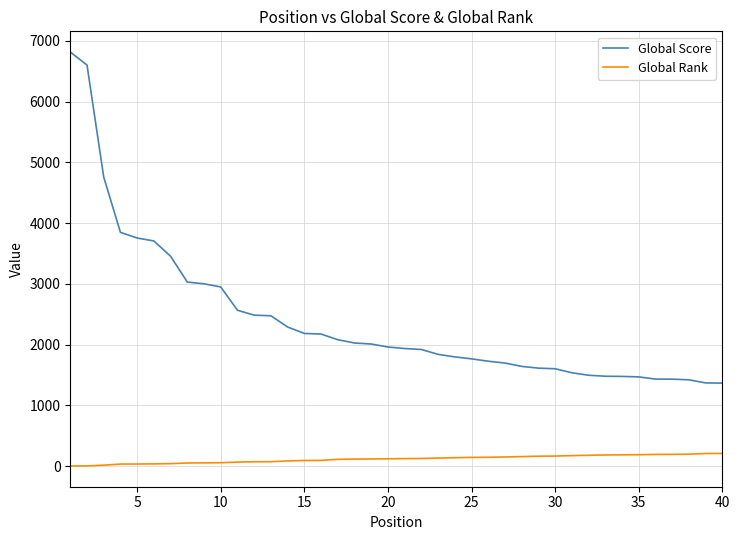

True or false: Global Rank and Global Score intersect in this chart.

False